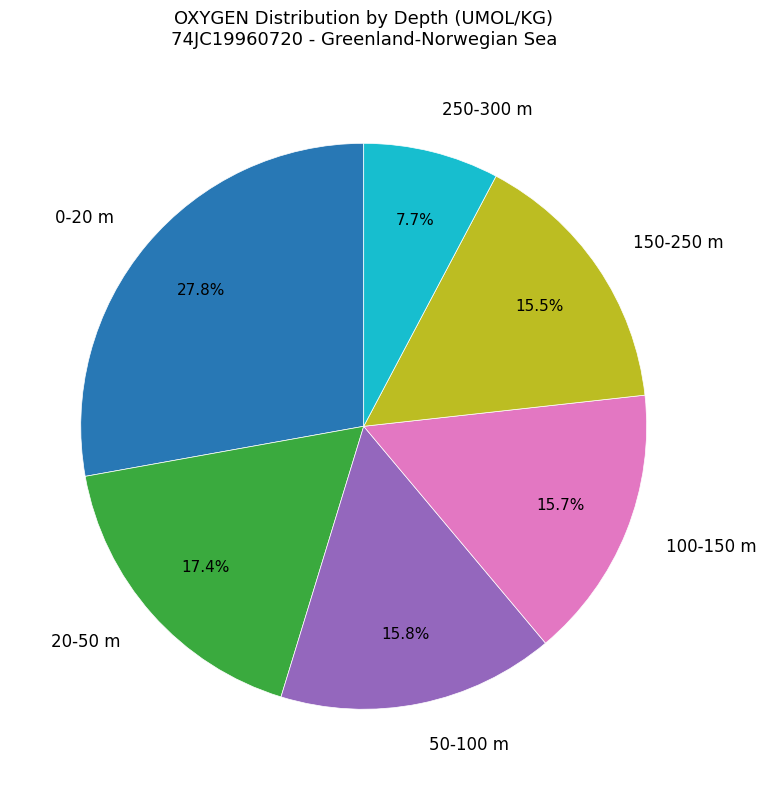

What is the largest slice in the pie chart?

0-20 m